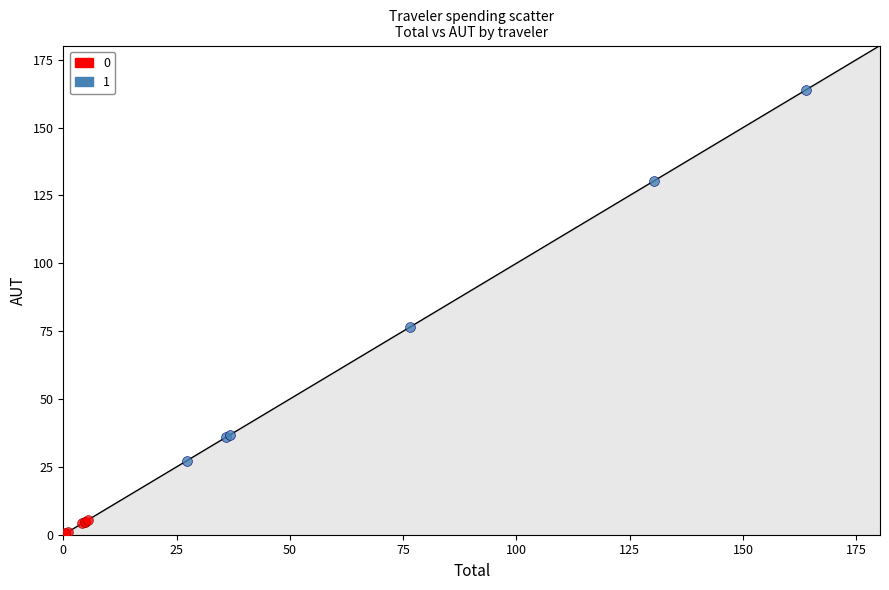

What are all the series names shown in the legend?

0, 1